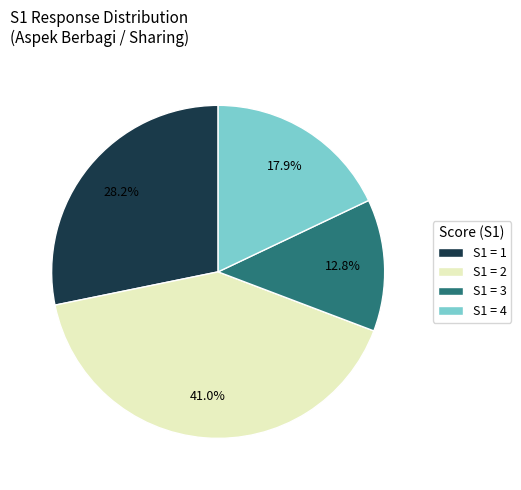

Is there any slice that represents more than half of the pie?

No